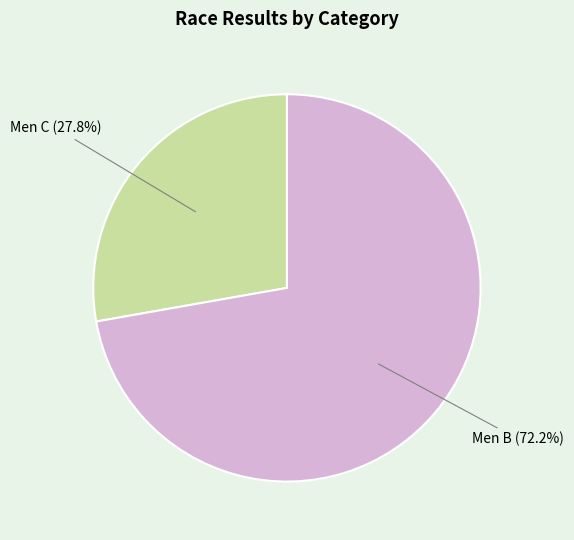

How many slices are in this pie chart?

2